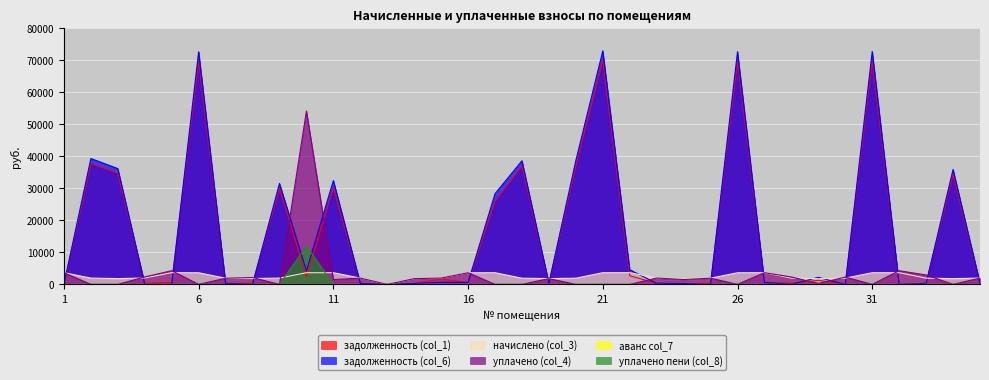

What is the difference between the highest and lowest values at 21?

72996.1